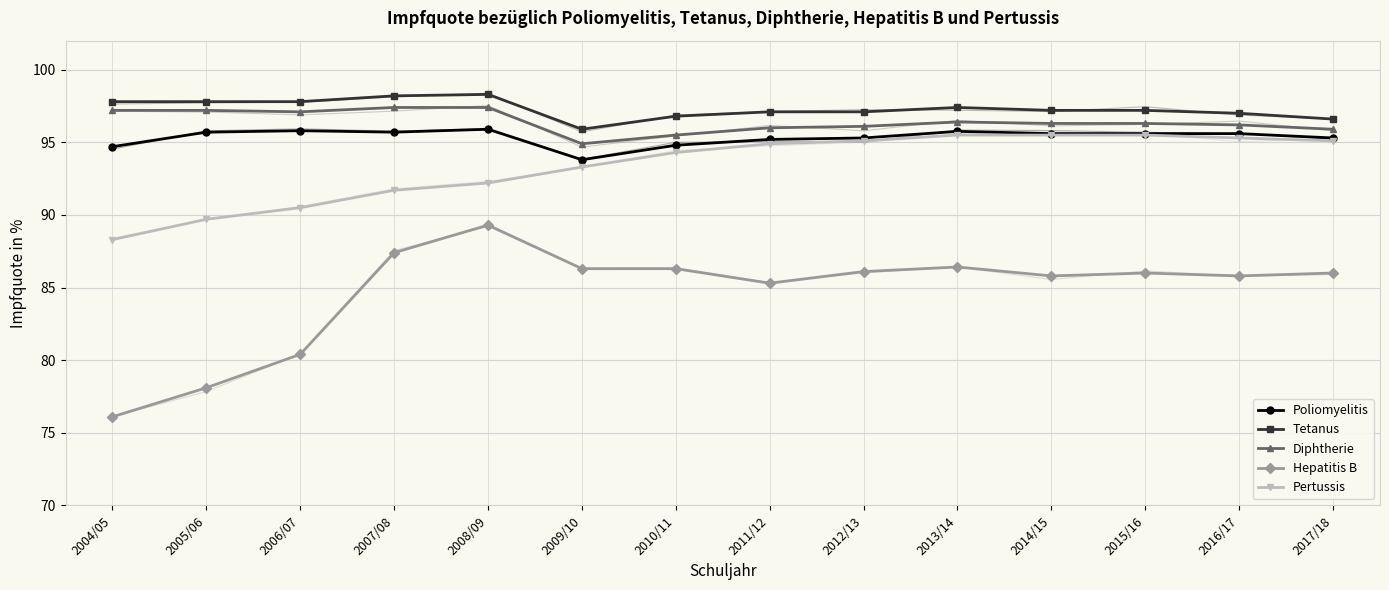

How many lines are shown in the chart?

5